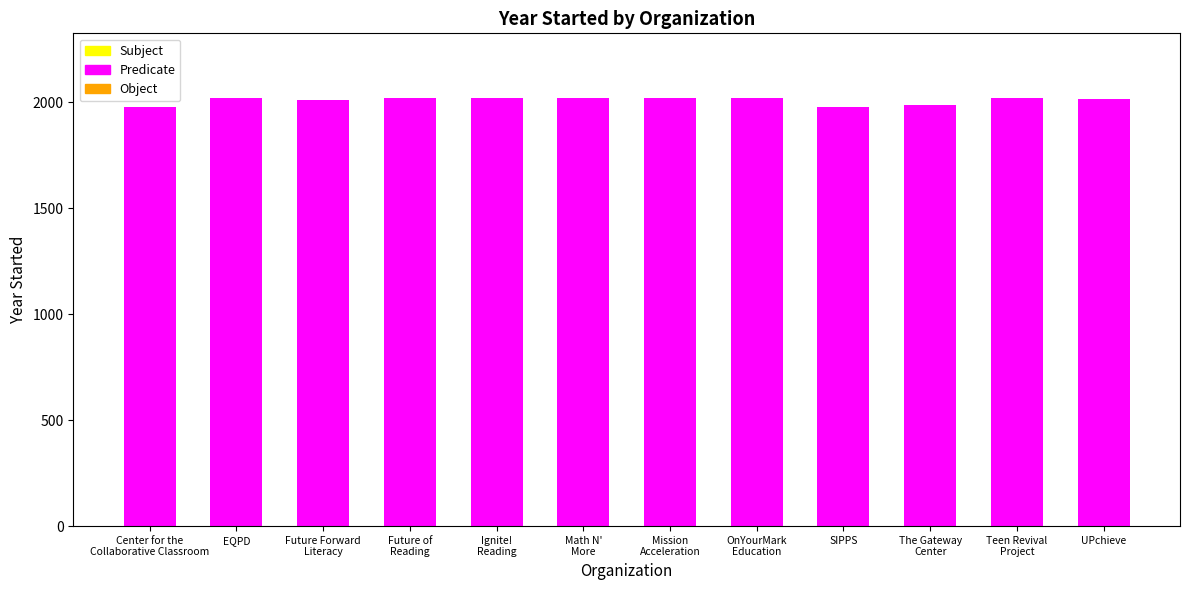

What is the average value?

2010